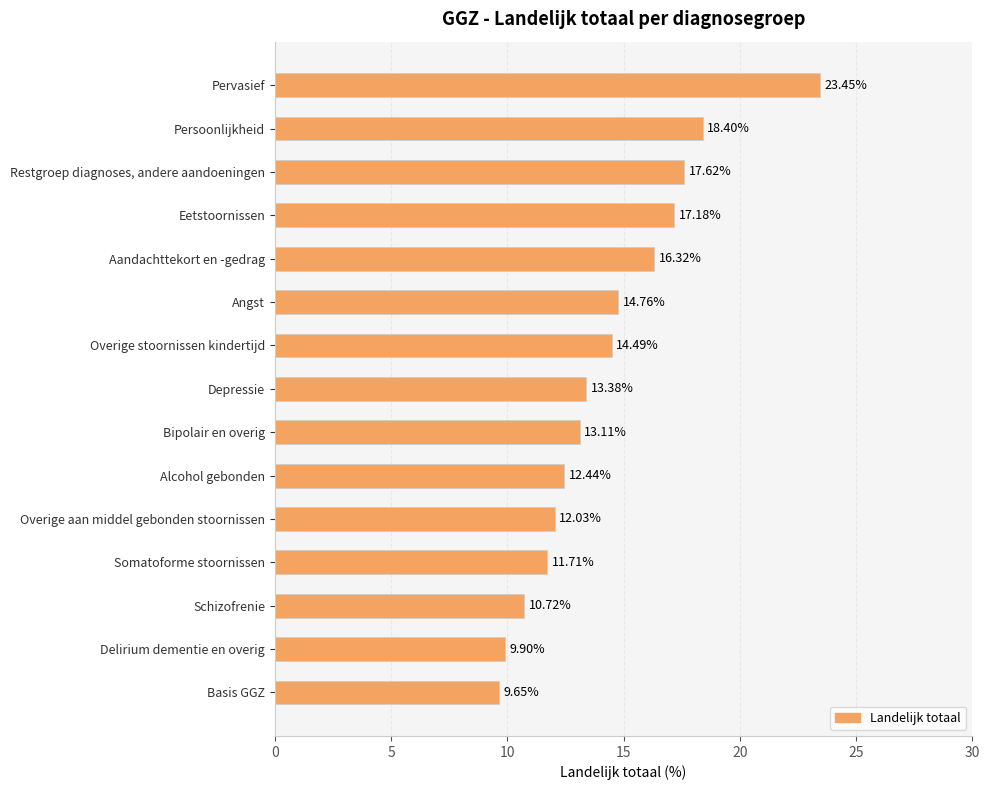

How many values are below 13?

6